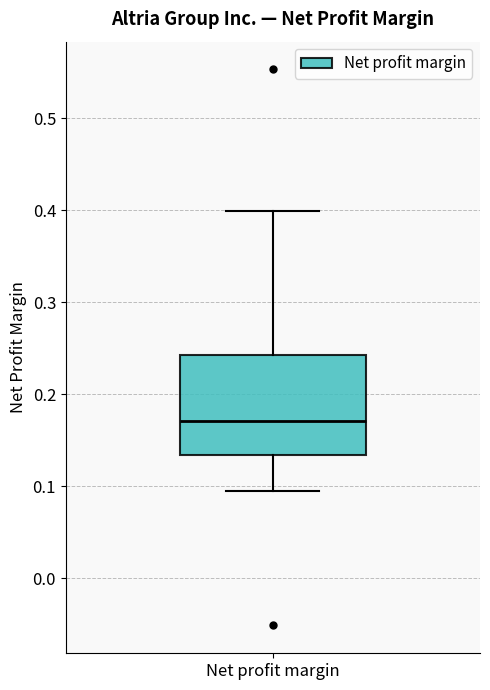

Where does the lower whisker of the box for Net profit margin end on the y-axis? The values are not printed on the chart, so give them approximately, as read against the axis.

0.10